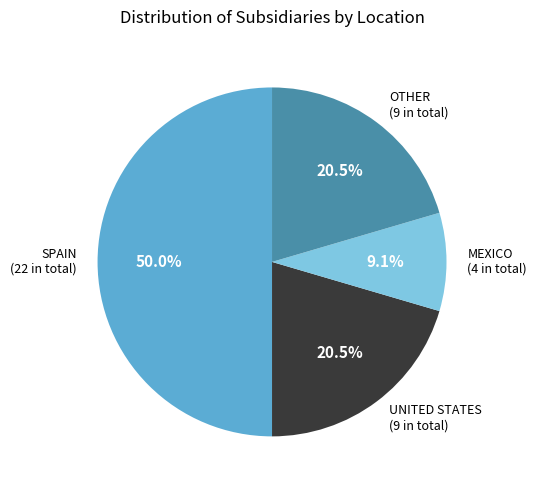

How much of the chart is everything except MEXICO (4 in total)?

90.9%